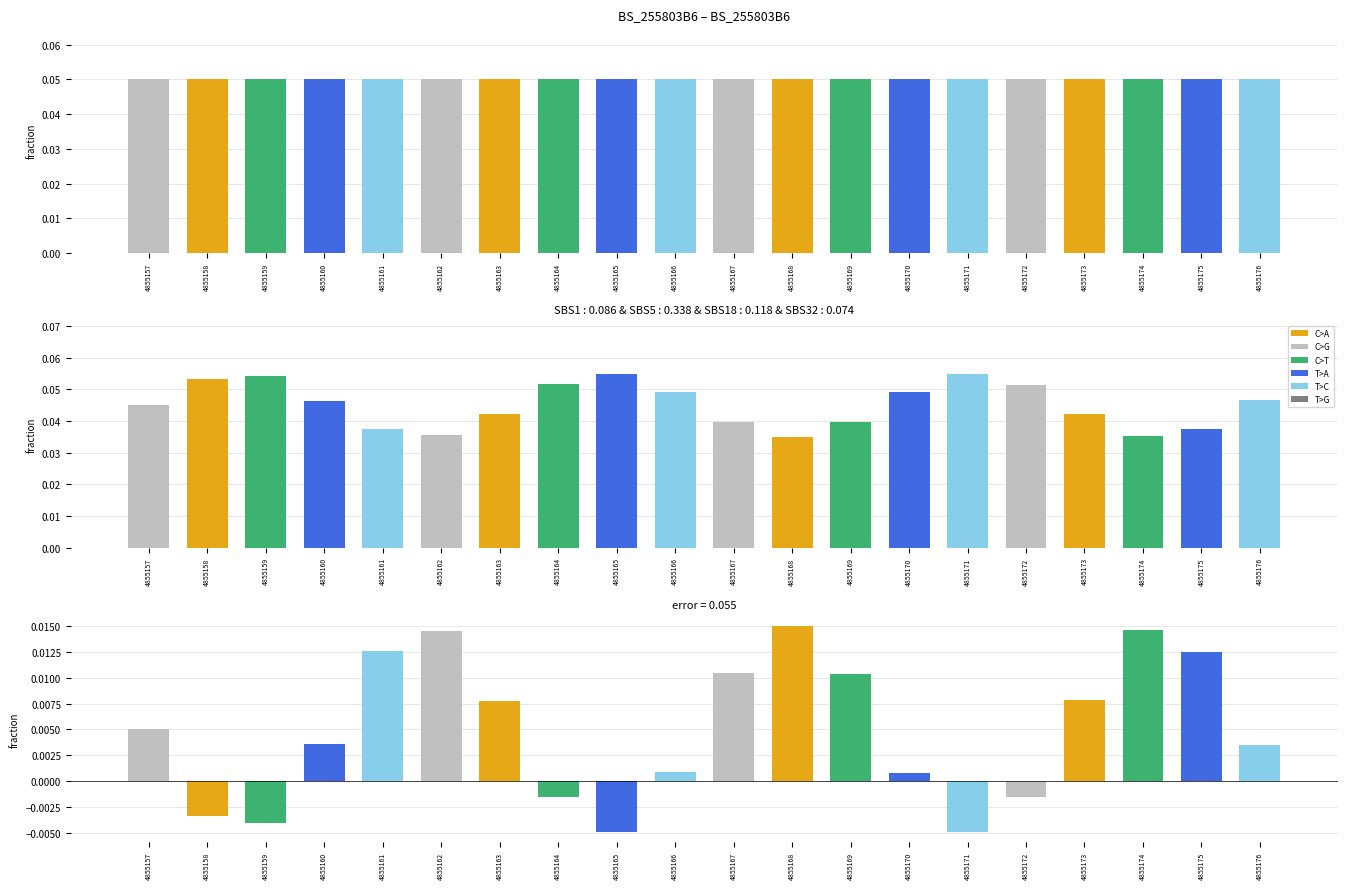

The value at 4855166 is 0.0. True or false?

True